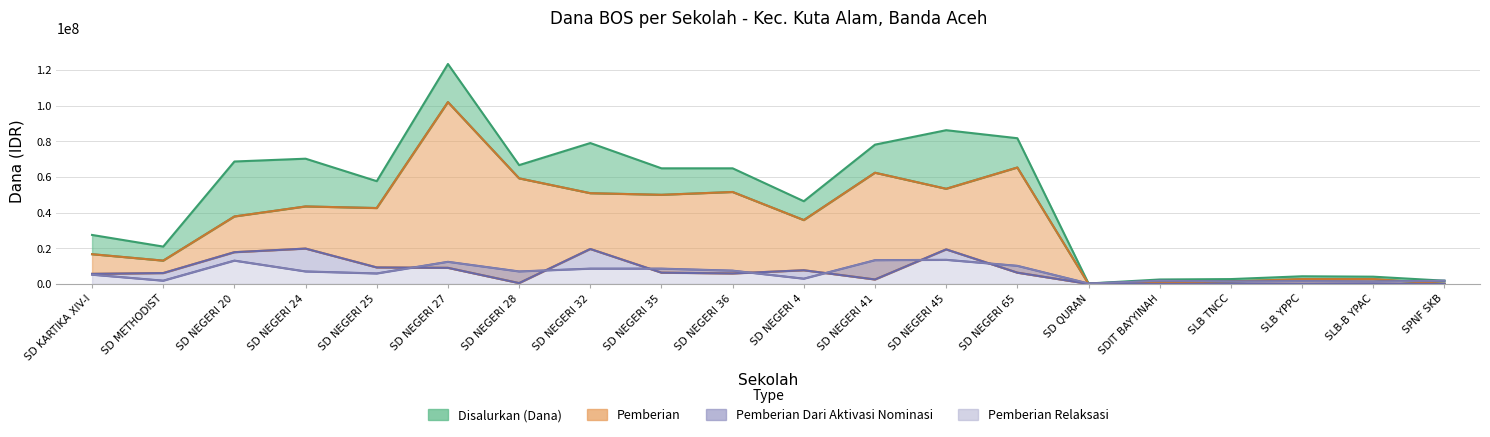

What is the label of the 5th point from the left?

SD NEGERI 25